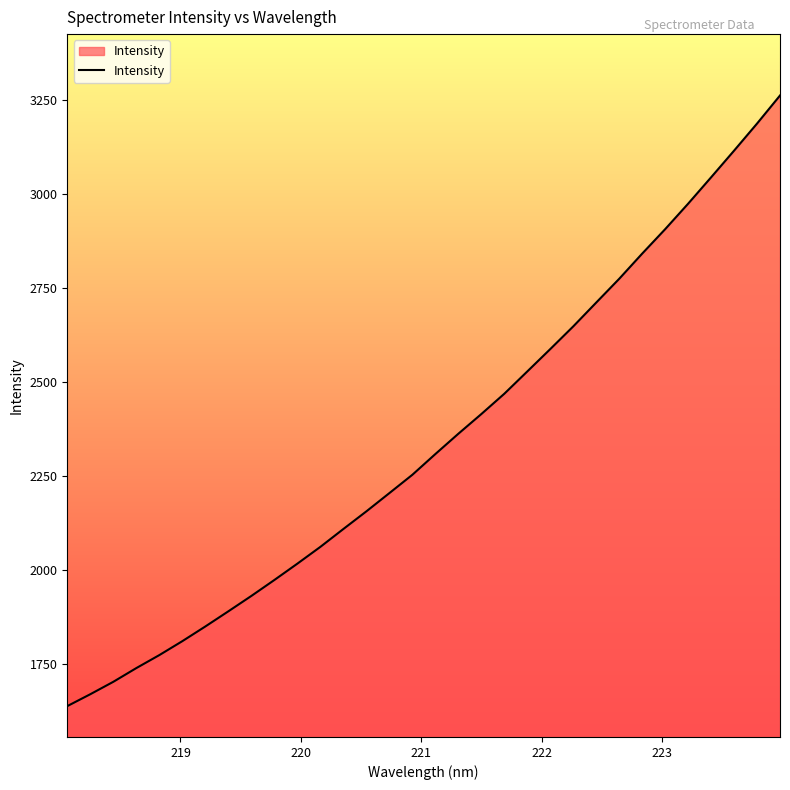

How many lines are shown in the chart?

1